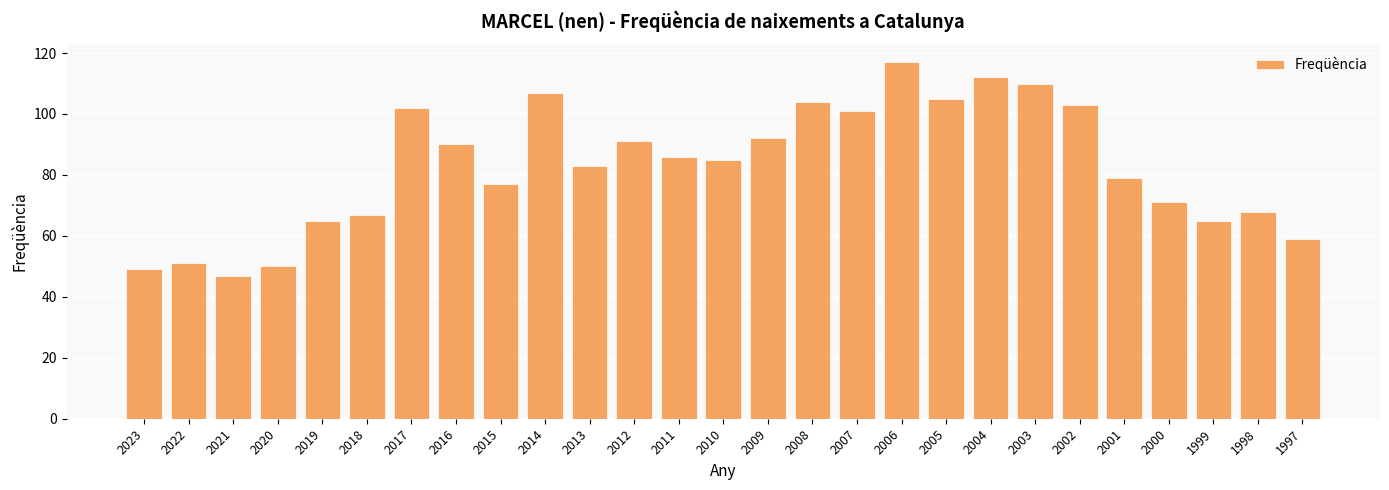

Reading right to left, transcribe all the data shown in this chart.

1997=59	1998=68	1999=65	2000=71	2001=79	2002=103	2003=110	2004=112	2005=105	2006=117	2007=101	2008=104	2009=92	2010=85	2011=86	2012=91	2013=83	2014=107	2015=77	2016=90	2017=102	2018=67	2019=65	2020=50	2021=47	2022=51	2023=49